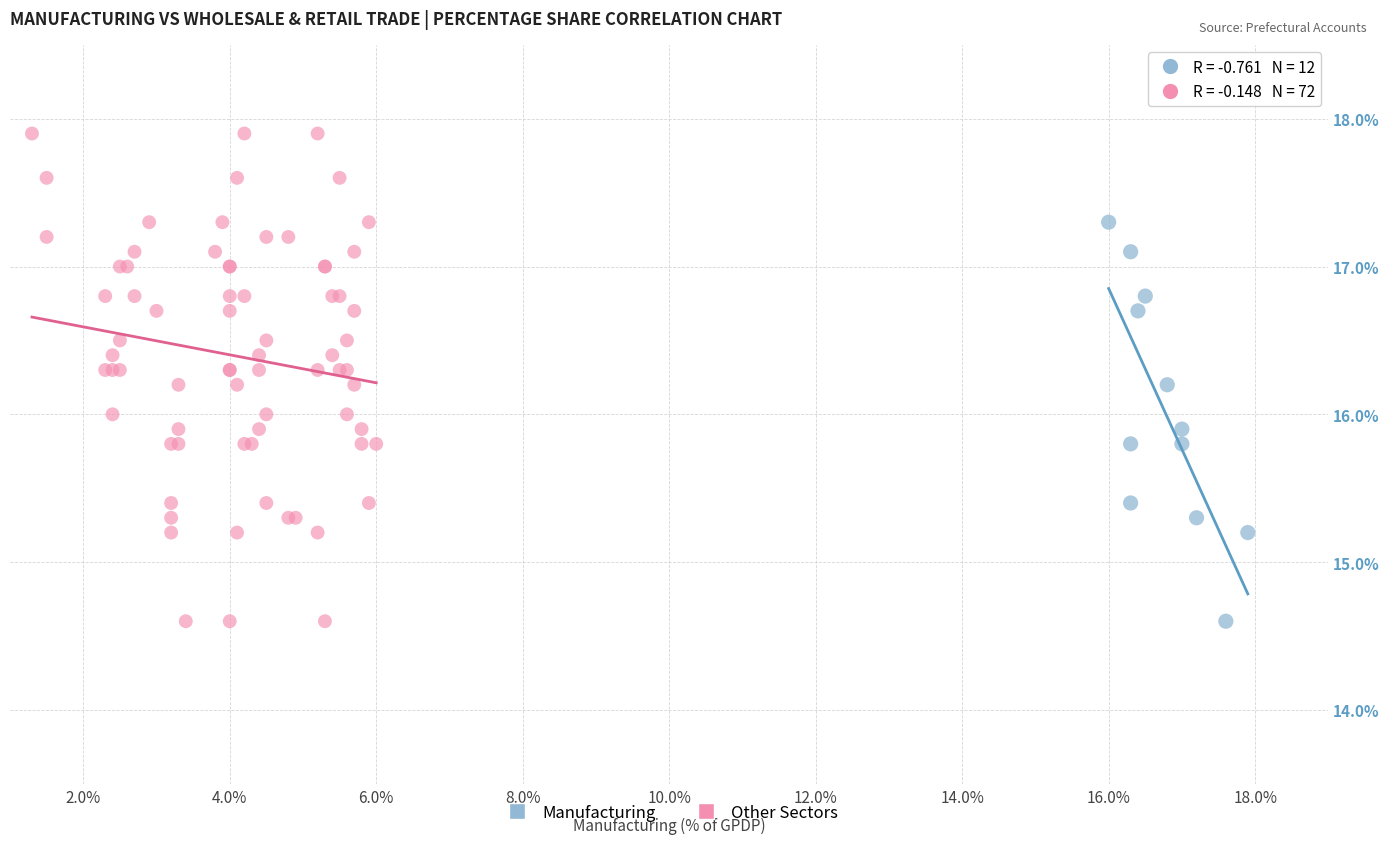

Which series has the widest spread of Y values?

Other Sectors